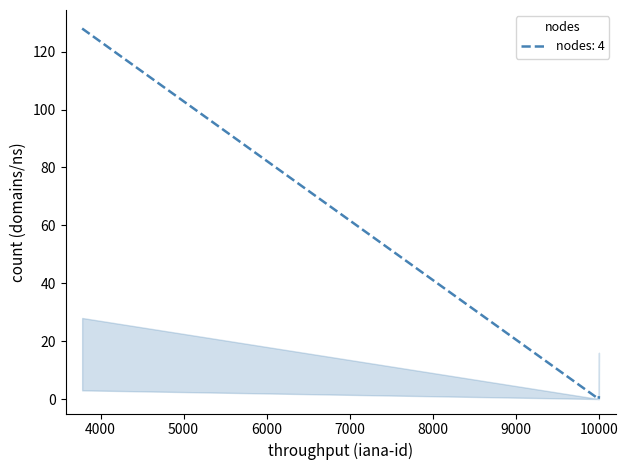

What is the sum of all values?

129